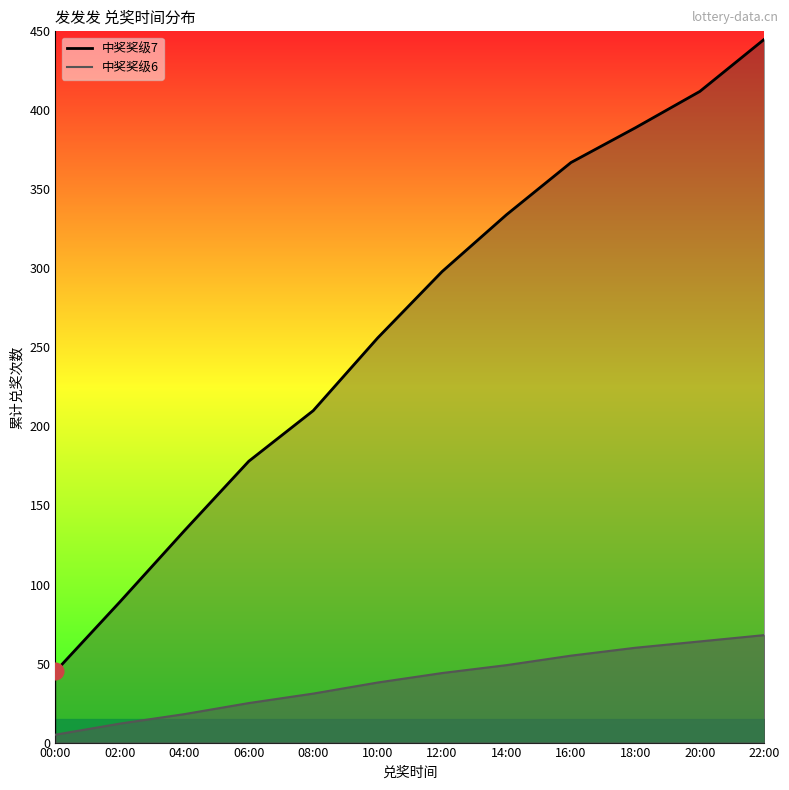

Is it true that 中奖奖级7 equals 178 at 06:00?

True